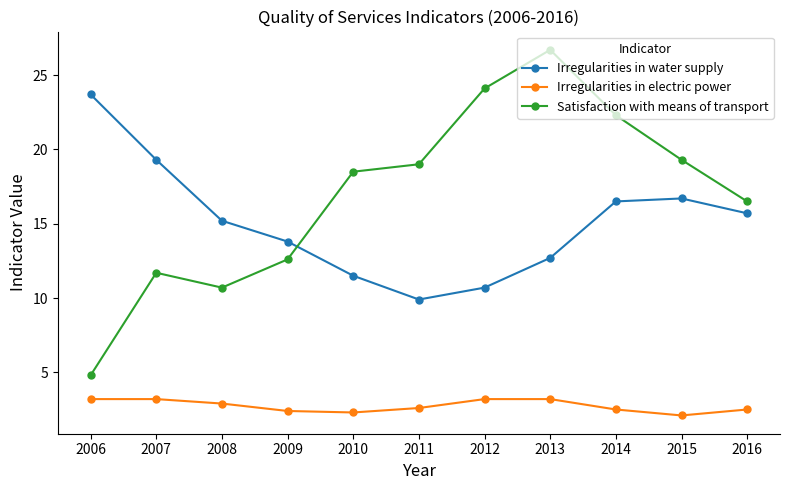

True or false: Irregularities in electric power and Irregularities in water supply cross at least once.

False